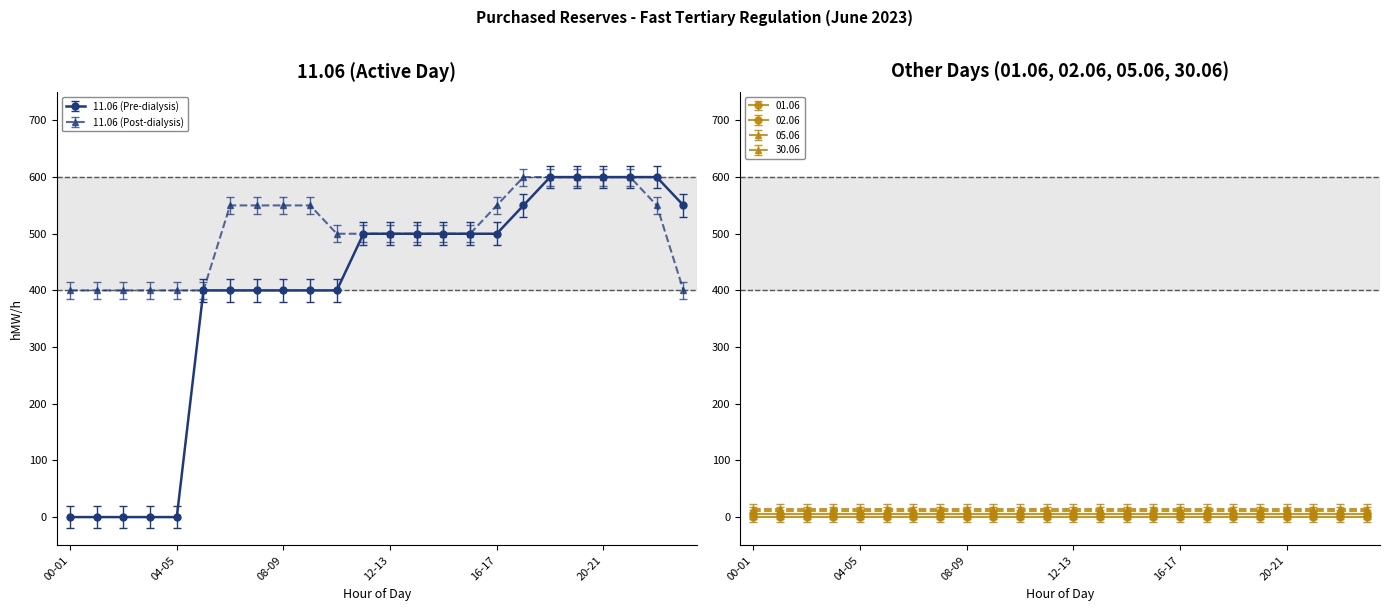

Rank the series by their average value, from highest to lowest.

11.06 (Post-dialysis), 11.06 (Pre-dialysis)